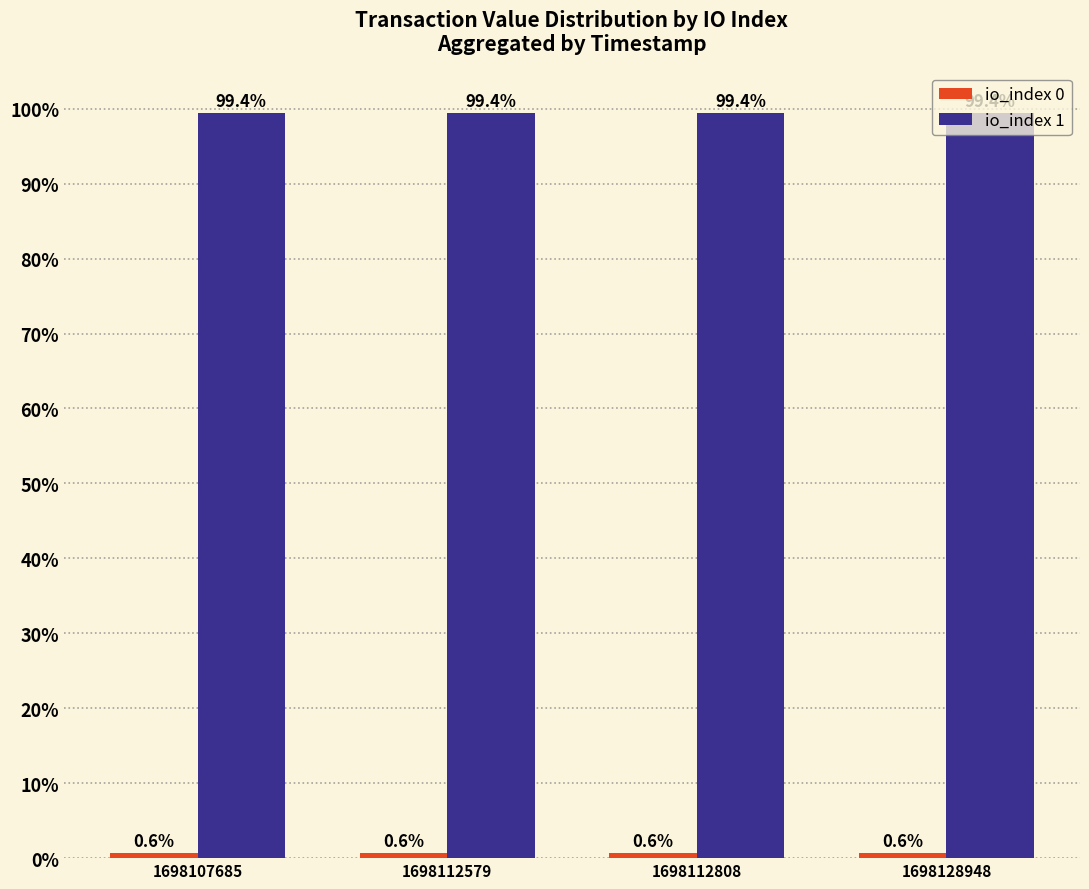

What is the average value of the io_index 1 series?

99.4